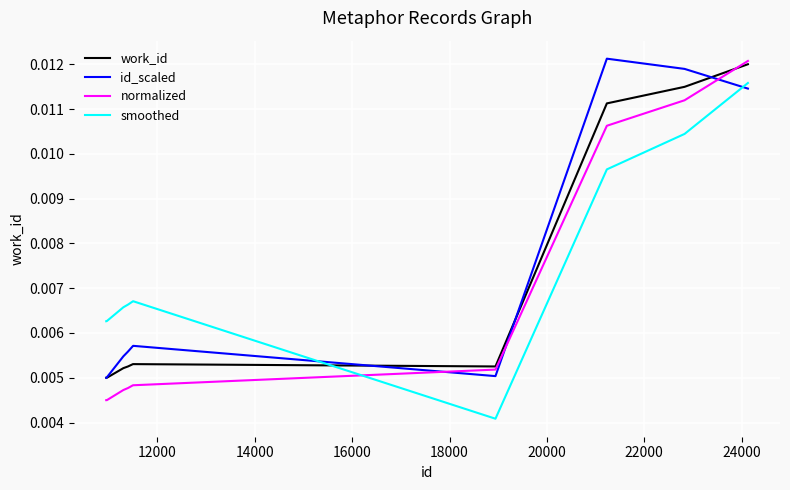

Rank the series by their average value, from highest to lowest.

smoothed, id_scaled, work_id, normalized